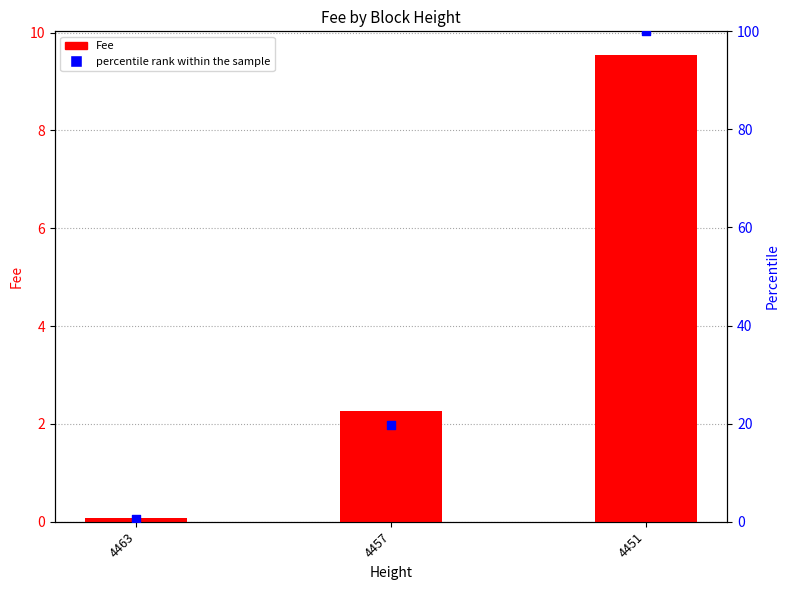

At how many categories does at least one series exceed 77?

1